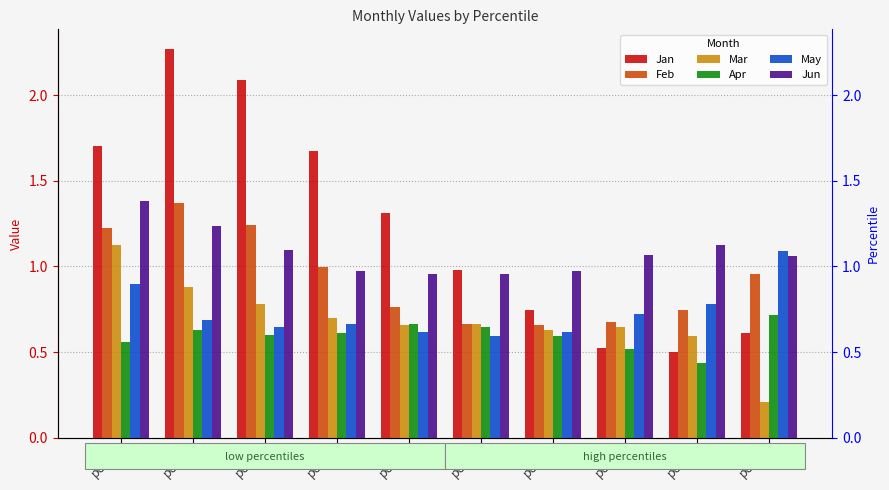

What is the maximum value for Jan?

2.3